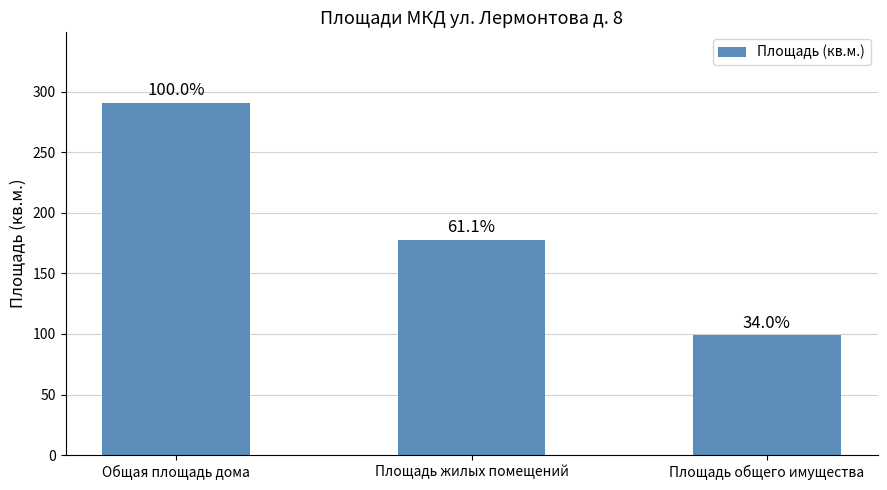

At which category does the chart reach its minimum across all series?

Площадь общего имущества